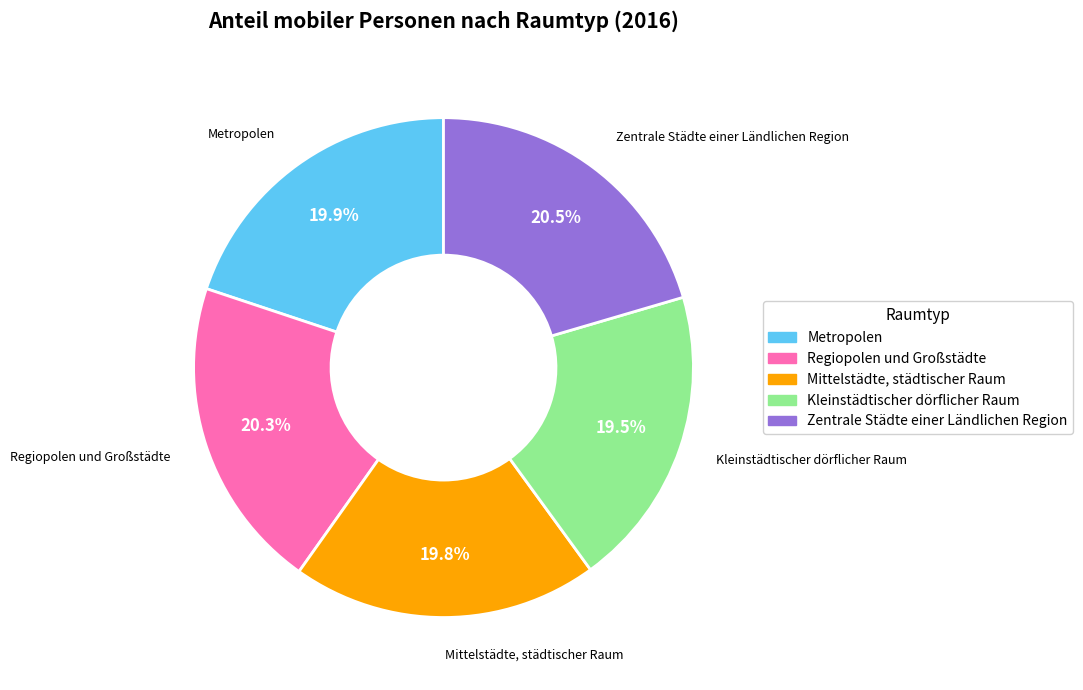

What is the ratio of the value at Regiopolen und Großstädte to the value at Metropolen?

1.0